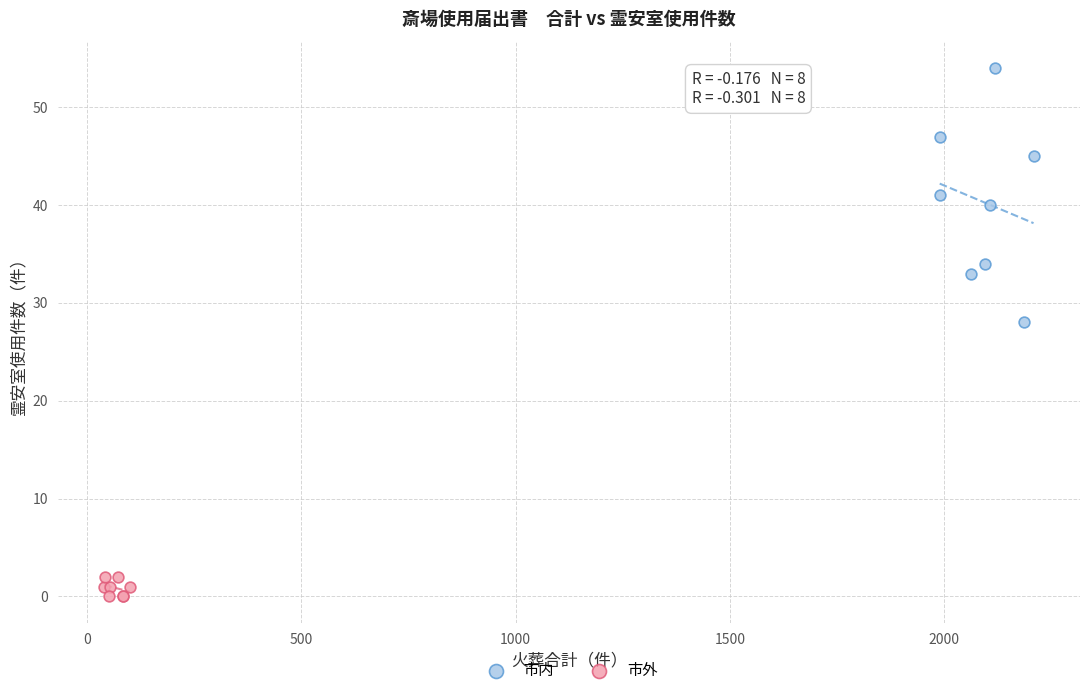

Which series reaches the minimum Y coordinate?

市外